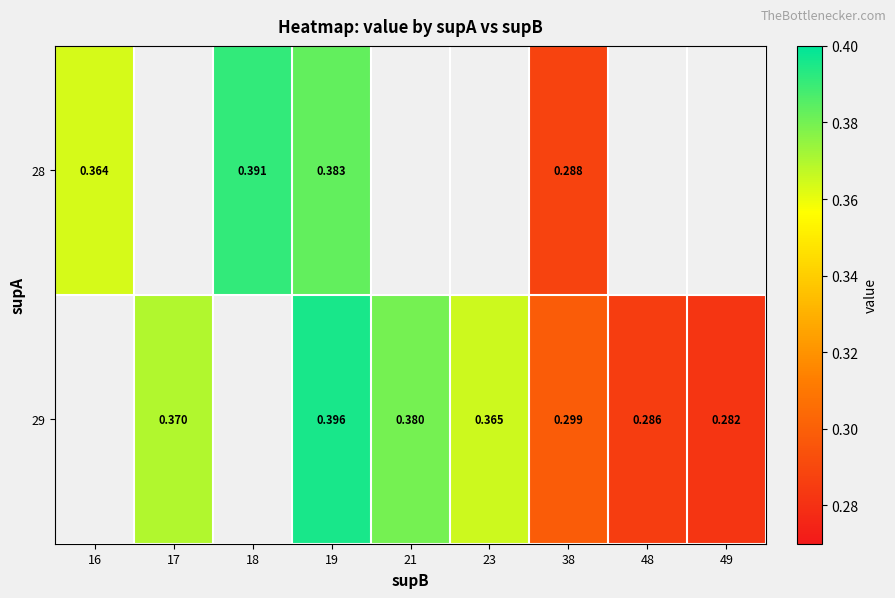

Is it true that 29 equals 0.1 at 23?

False